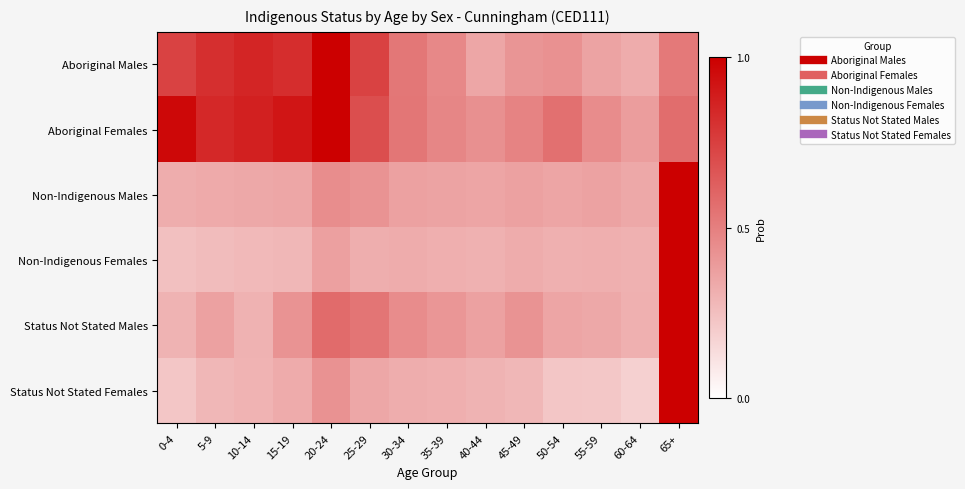

At which category is the sum across all series the highest?

65+